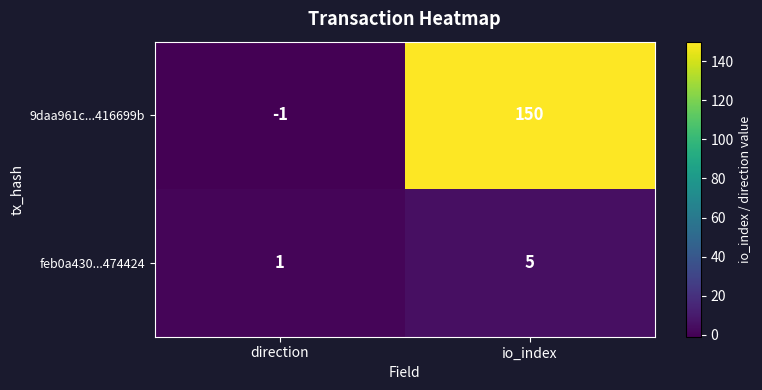

Read the 9daa961c...416699b value at io_index.

150